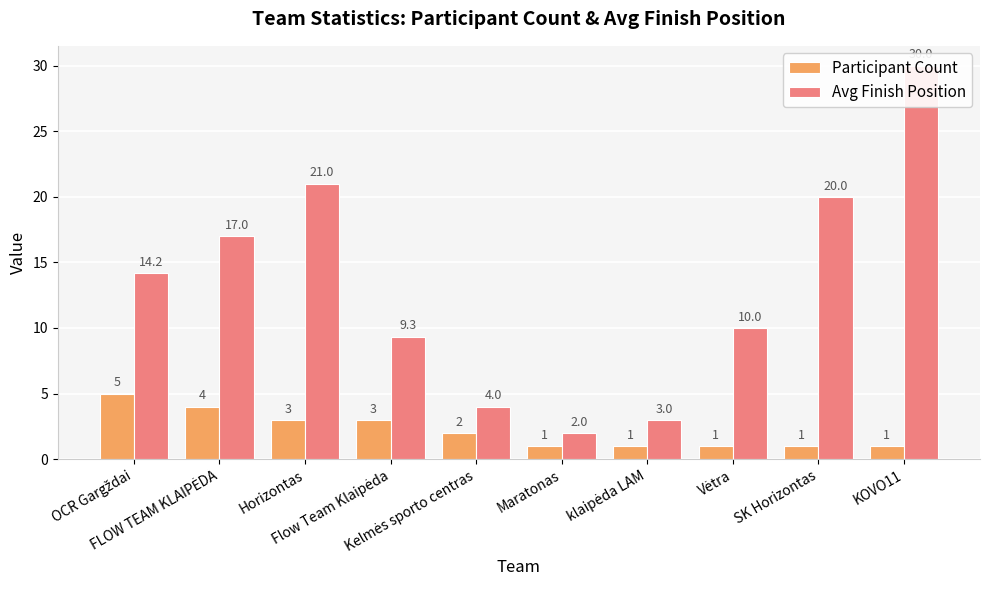

Is it true that Avg Finish Position equals 30.0 at KOVO11?

True